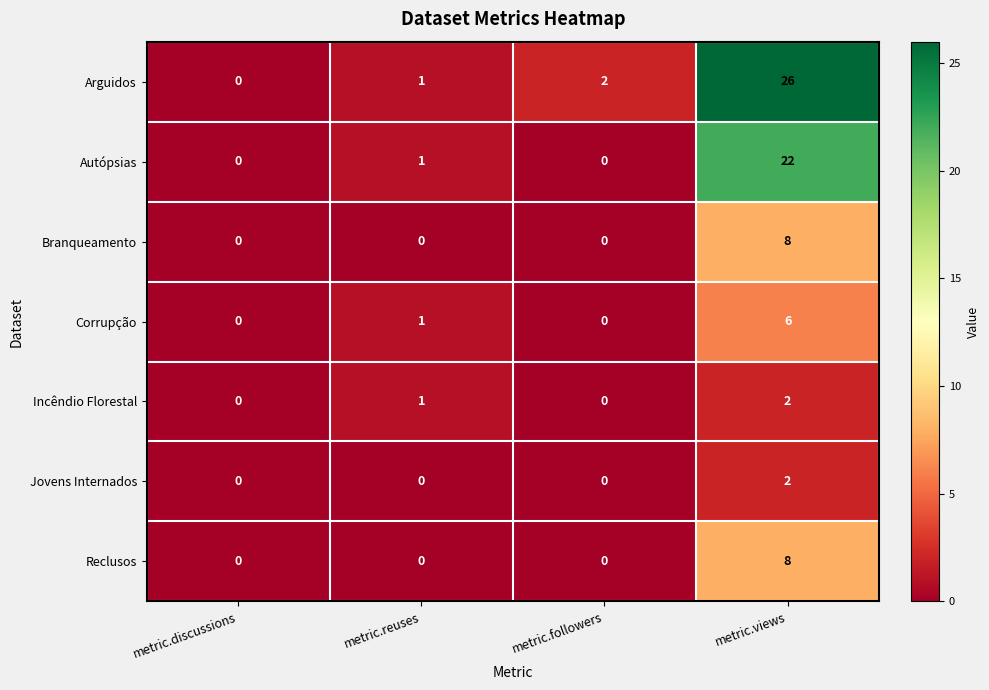

What is the difference between the highest and lowest values at metric.reuses?

1